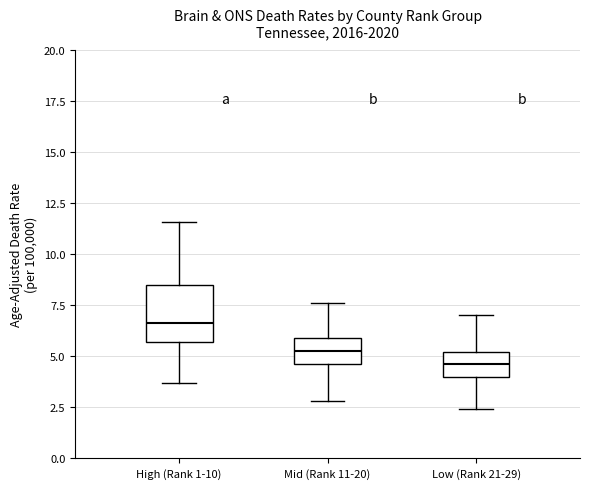

Which box has the highest median line?

High (Rank 1-10)